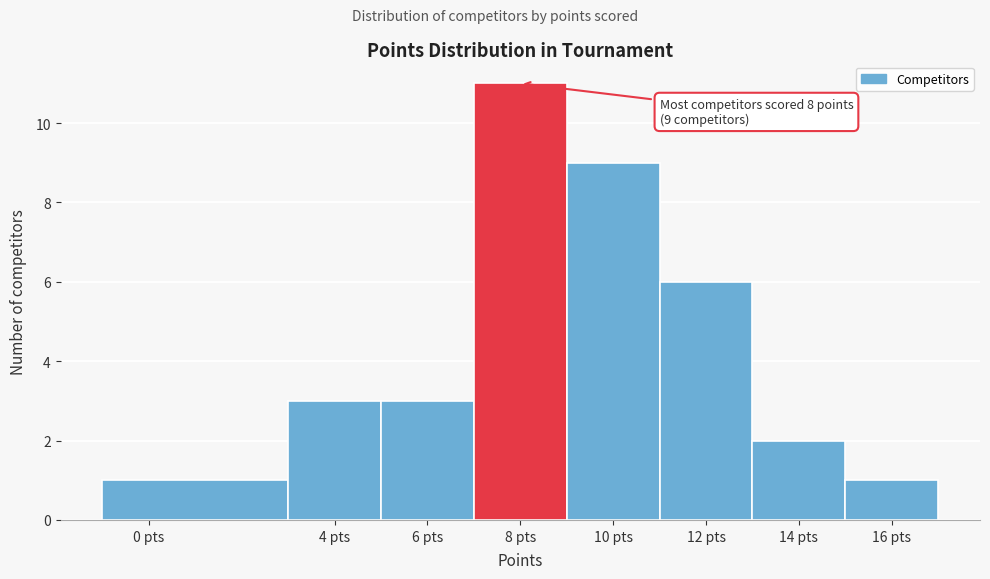

Over which range of the x-axis is the bar tallest?

7 to 9